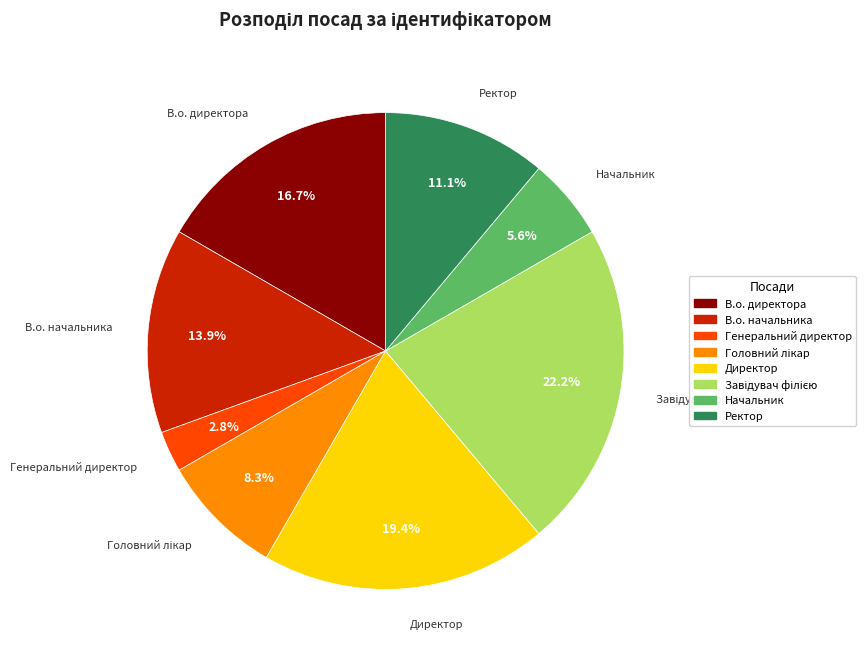

How much of the chart is everything except В.о. директора?

83.3%